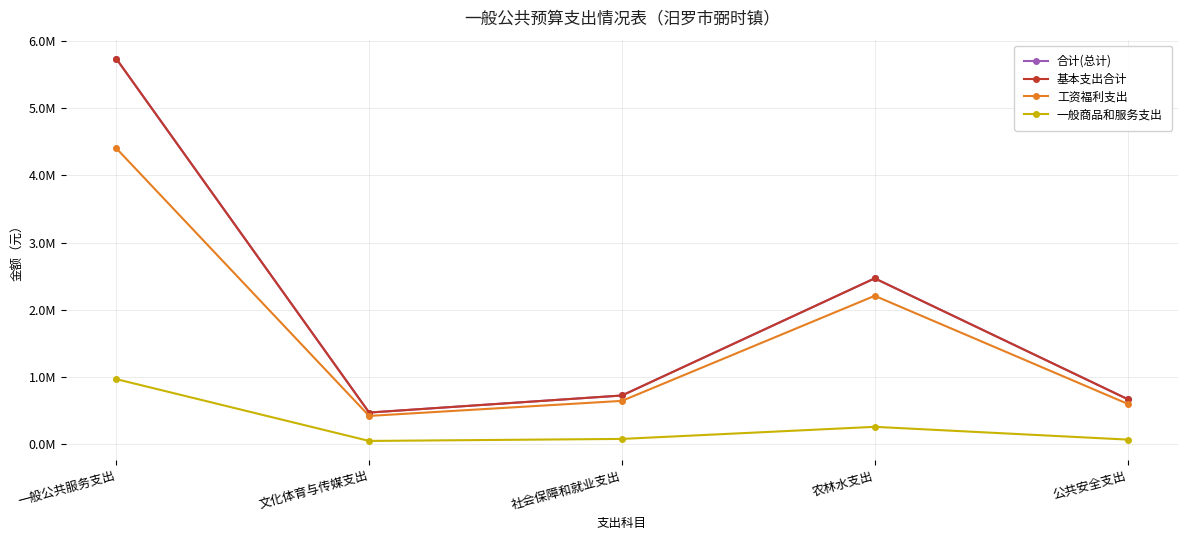

At which label is 一般商品和服务支出 closest to 509740?

农林水支出